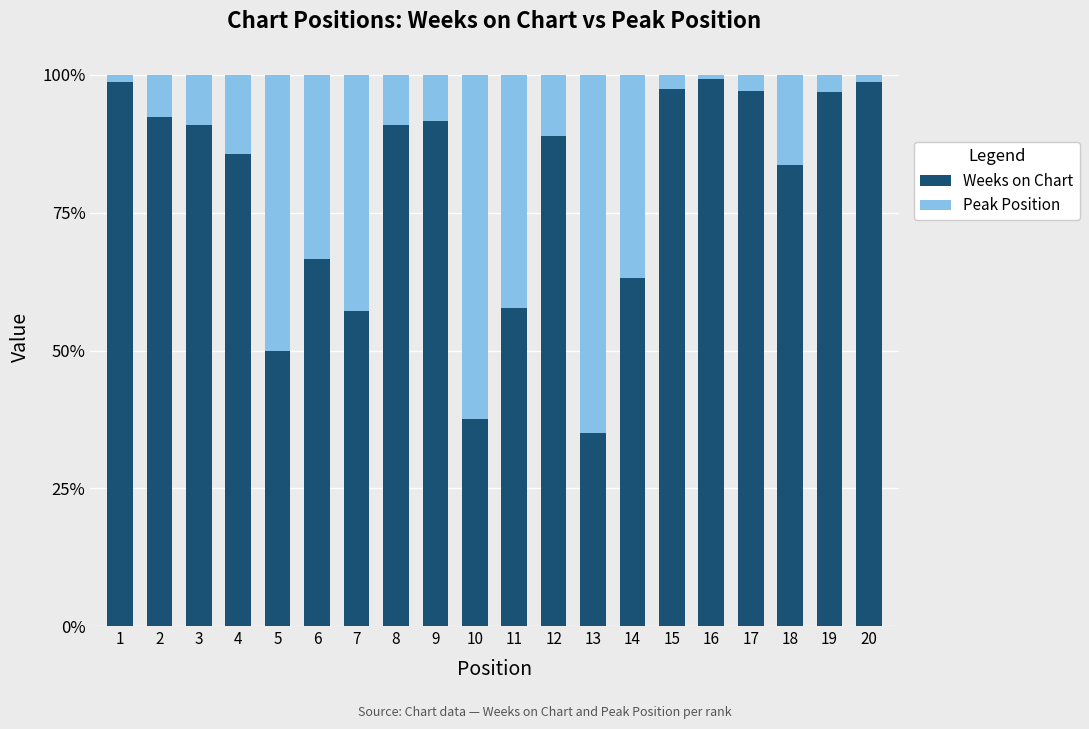

What is the difference between the maximum and minimum values in the Weeks on Chart series?

64.2